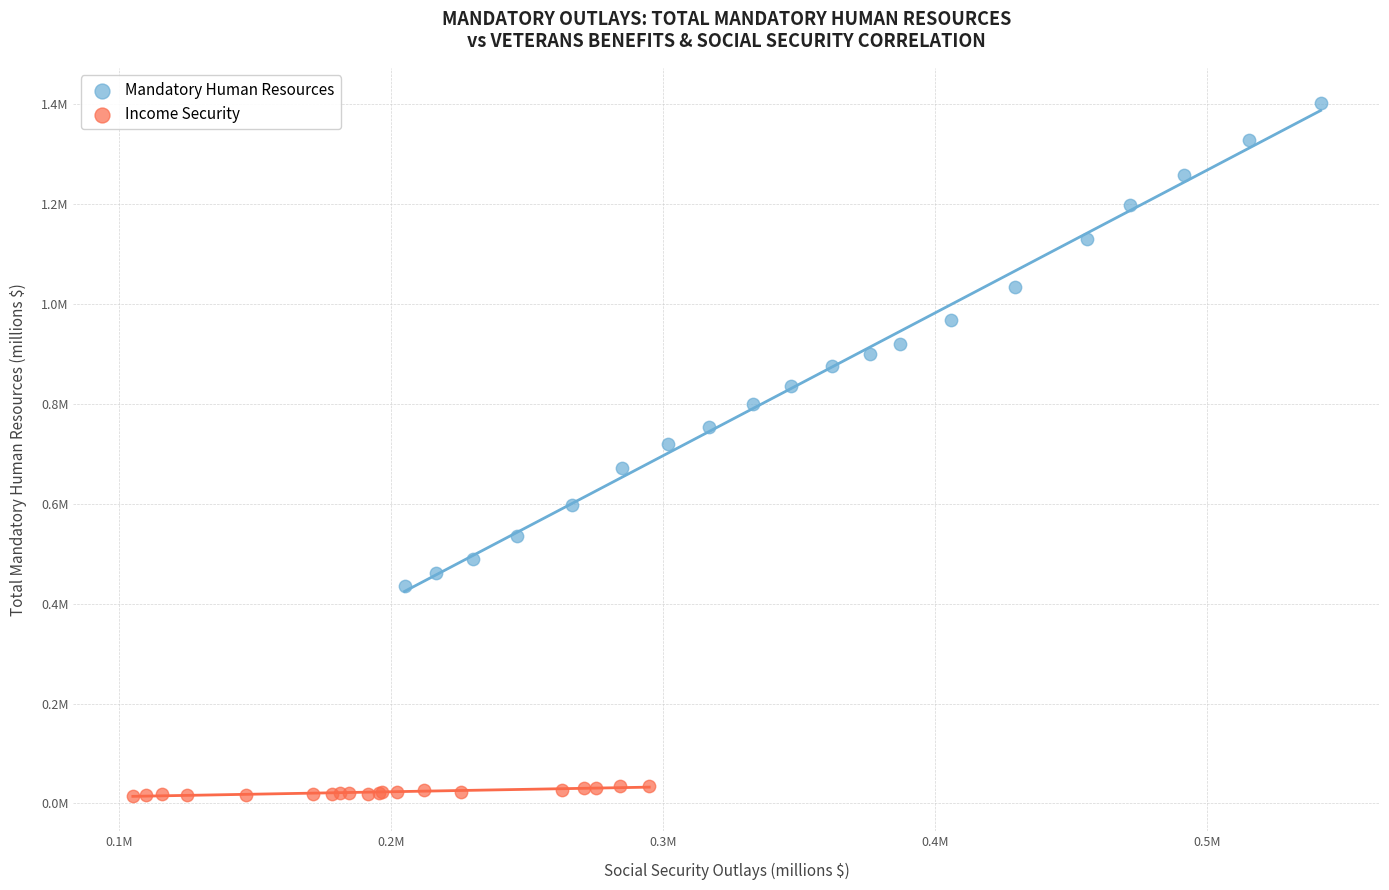

What are all the series names shown in the legend?

Mandatory Human Resources, Income Security